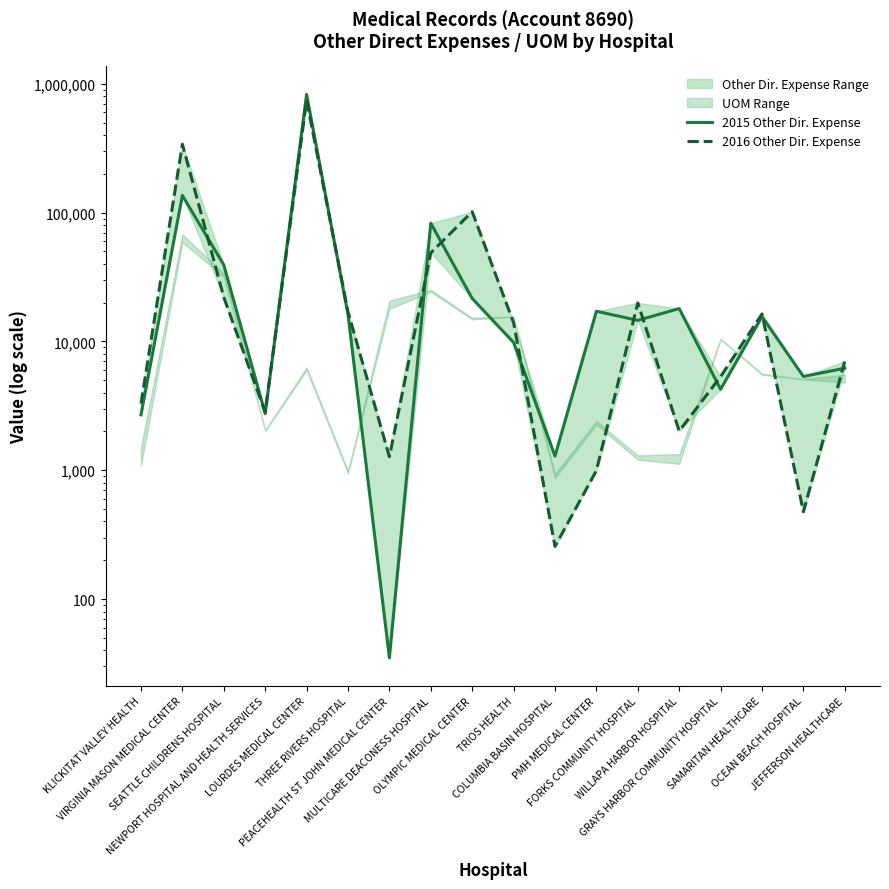

Rank the series by their average value, from lowest to highest.

2015 Other Dir. Expense, 2016 Other Dir. Expense